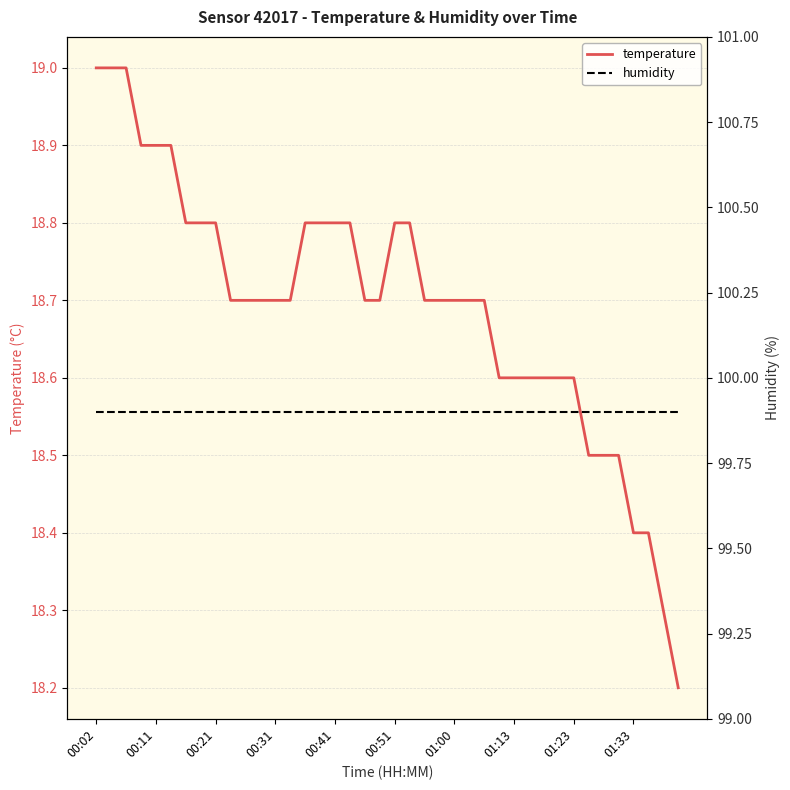

What is the highest value of the humidity series?

99.9